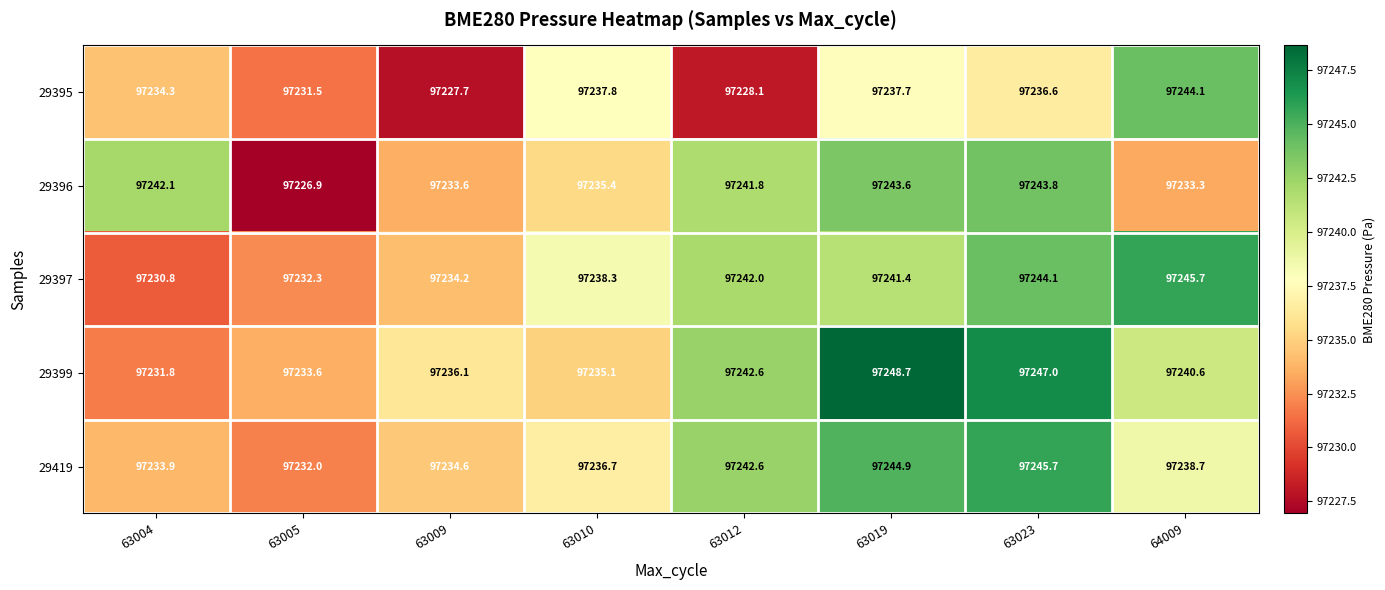

Is the value of 29397 at 63010 greater than the value of 29396 at 64009?

Yes